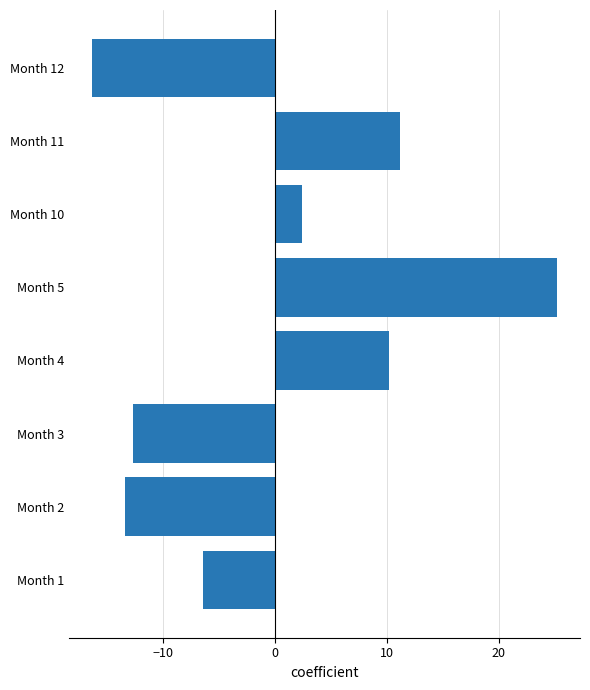

Between Month 5 and Month 11, which is larger?

Month 5